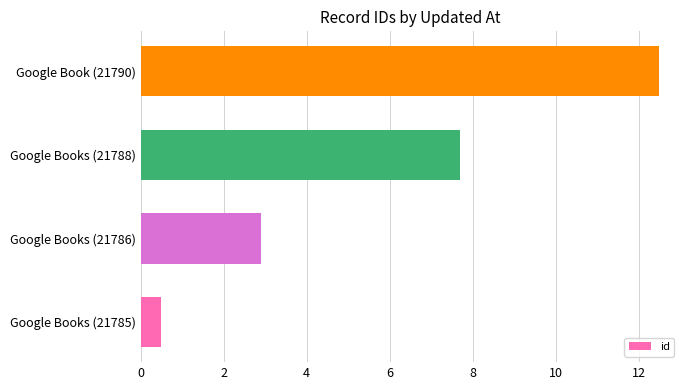

List the labels in order of value, smallest first.

Google Books (21785), Google Books (21786), Google Books (21788), Google Book (21790)